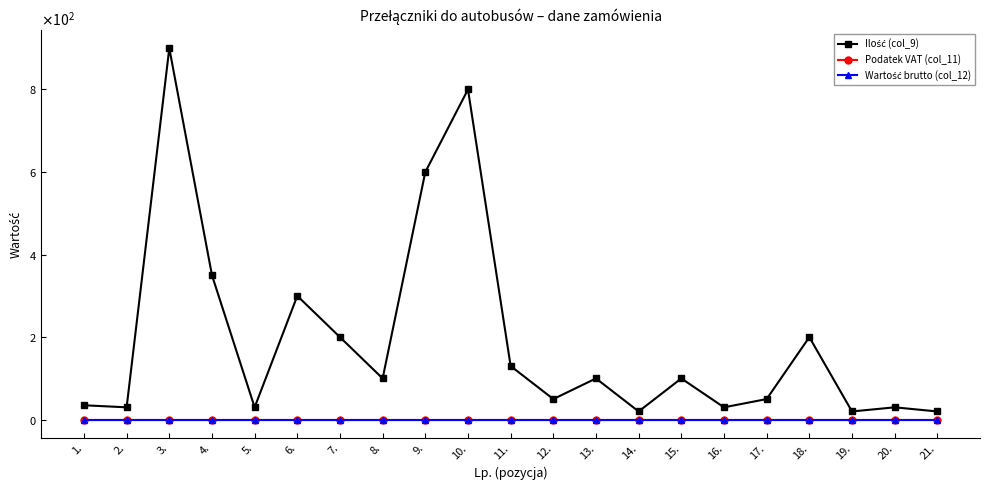

What is the label of the 21st point from the left?

21.